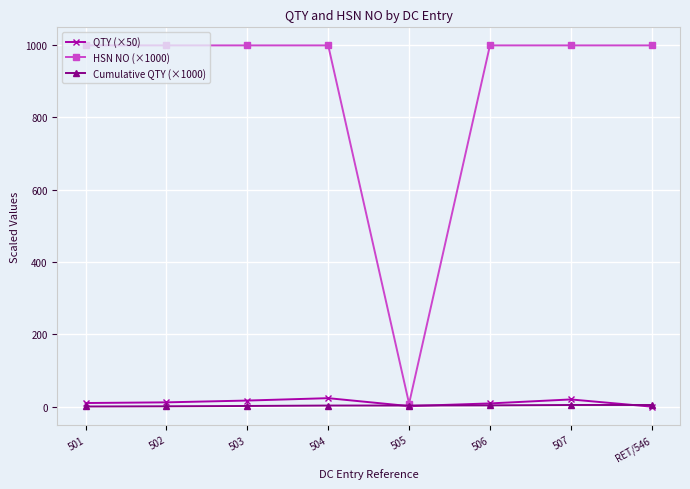

Which series has the widest spread of values?

HSN NO (×1000)